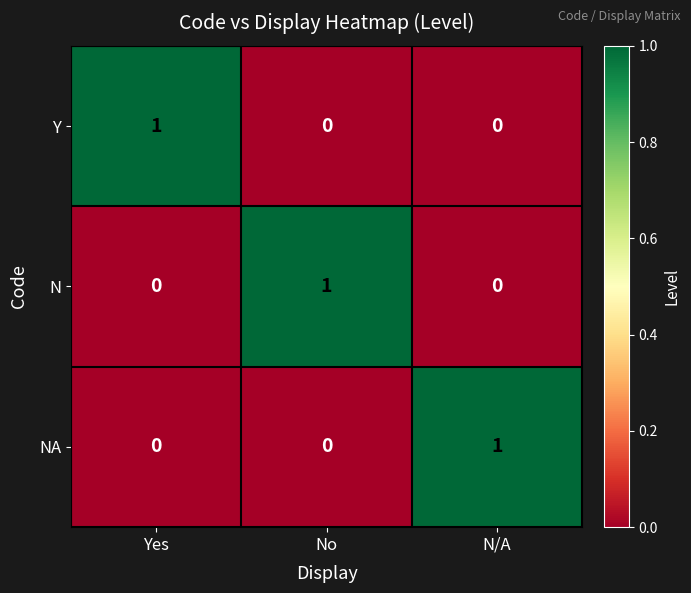

How many N values are between 0 and 1?

3